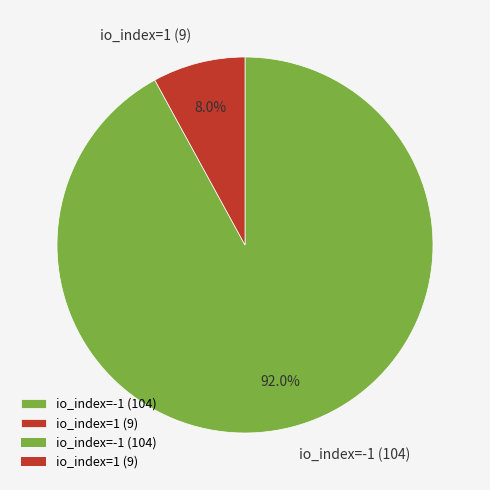

To the nearest percent, what portion does io_index=-1 (104) represent?

92%